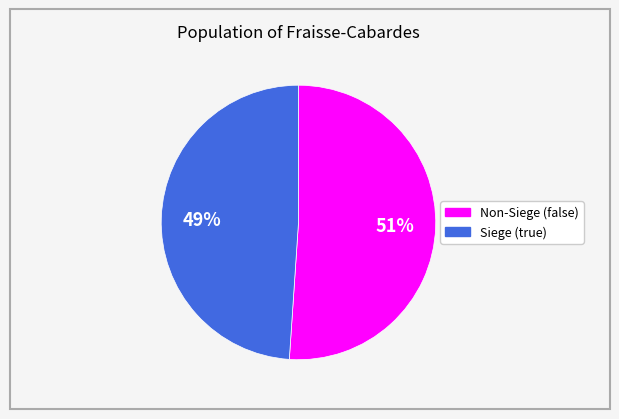

Between Non-Siege (false) and Siege (true), which is larger?

Non-Siege (false)